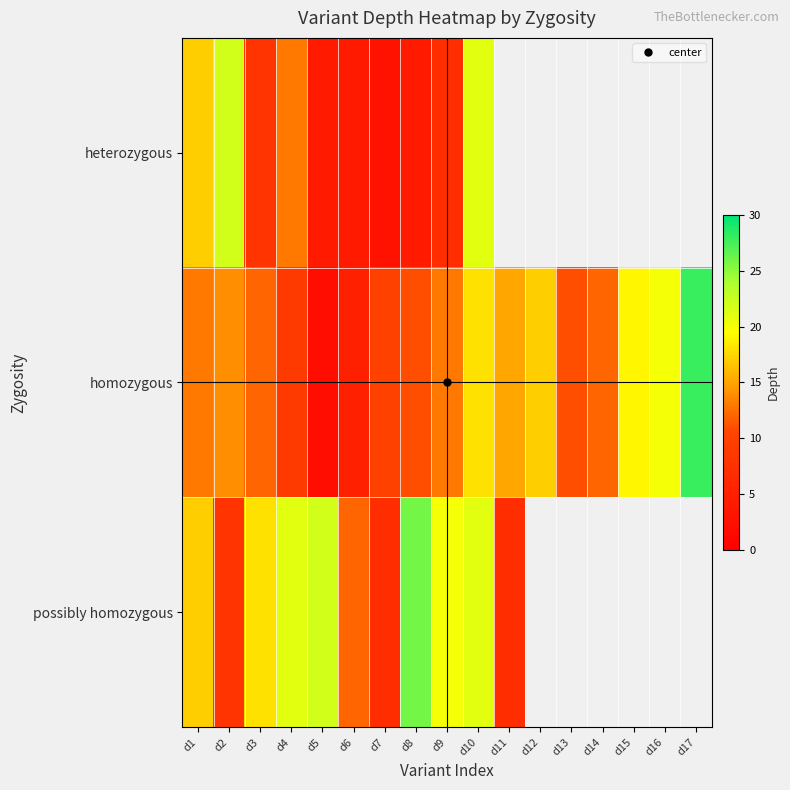

Rank the series by their maximum value, from lowest to highest.

heterozygous, possibly homozygous, homozygous